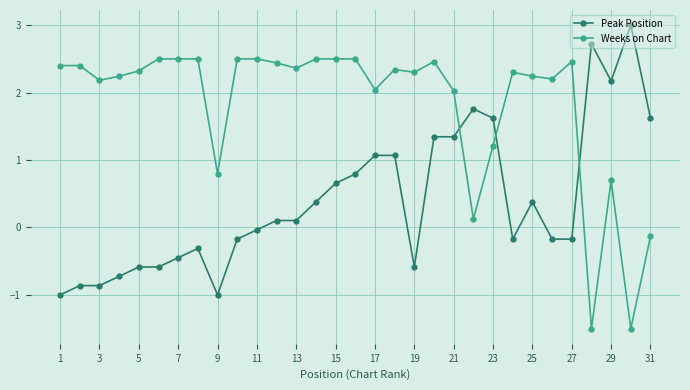

How many data points does each series have?

31